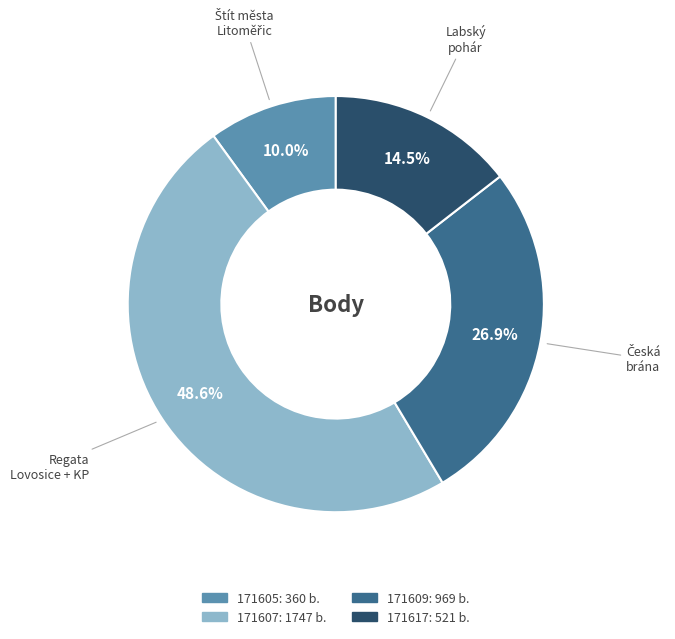

Rank the categories by value from lowest to highest.

171605, 171617, 171609, 171607